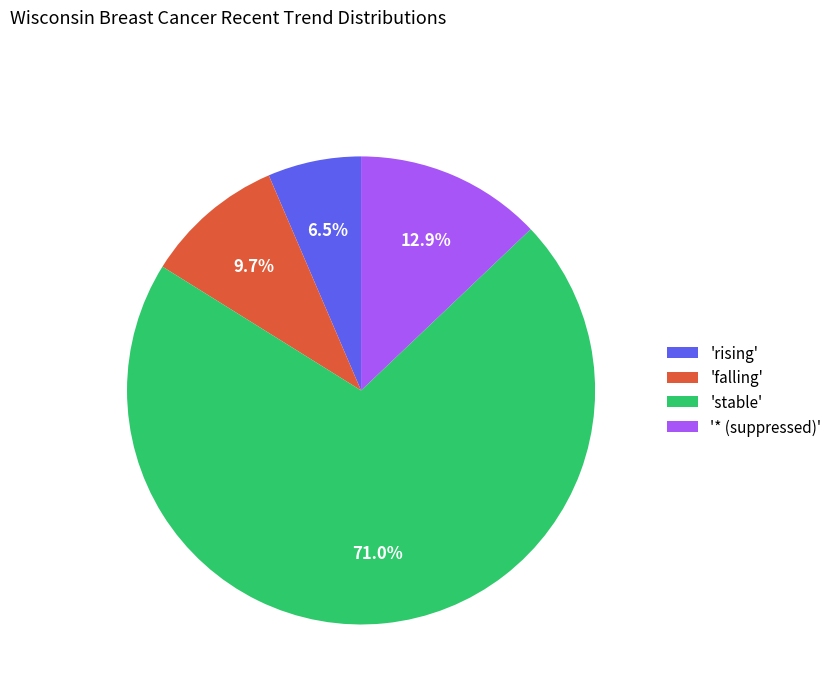

Is there any slice that represents more than half of the pie?

Yes